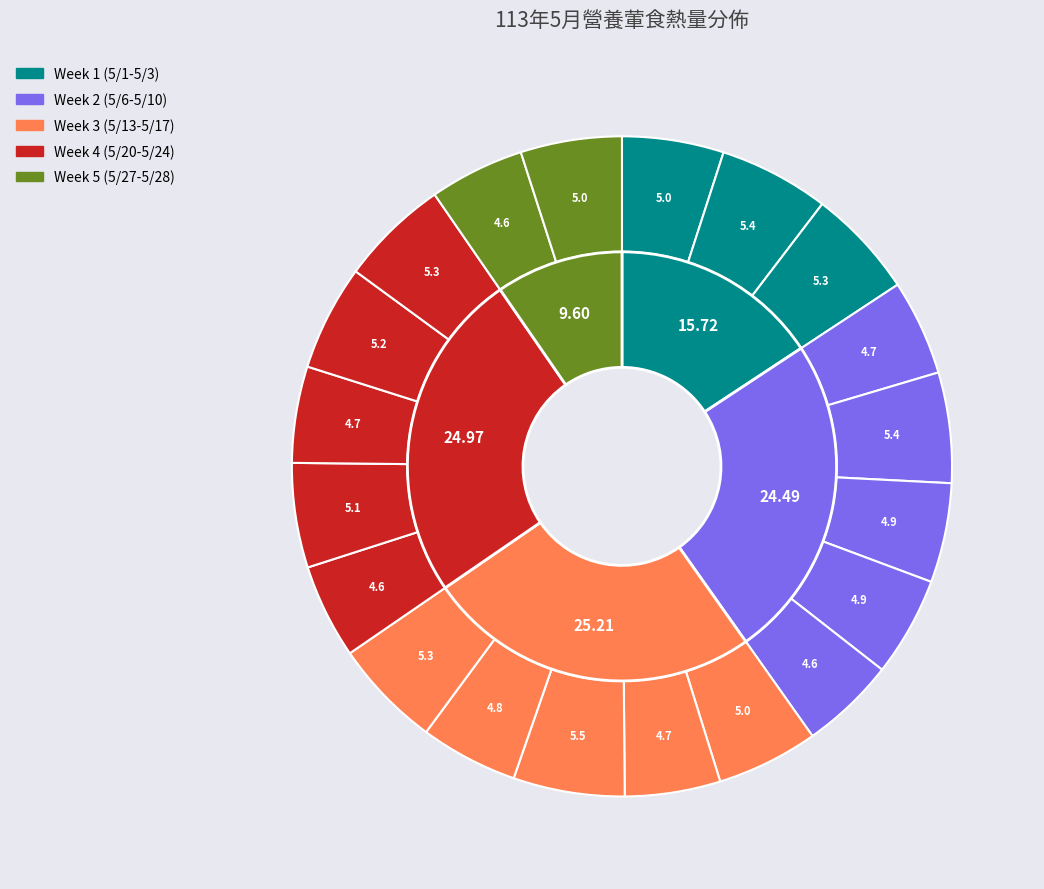

Is there any slice that represents more than half of the pie?

No